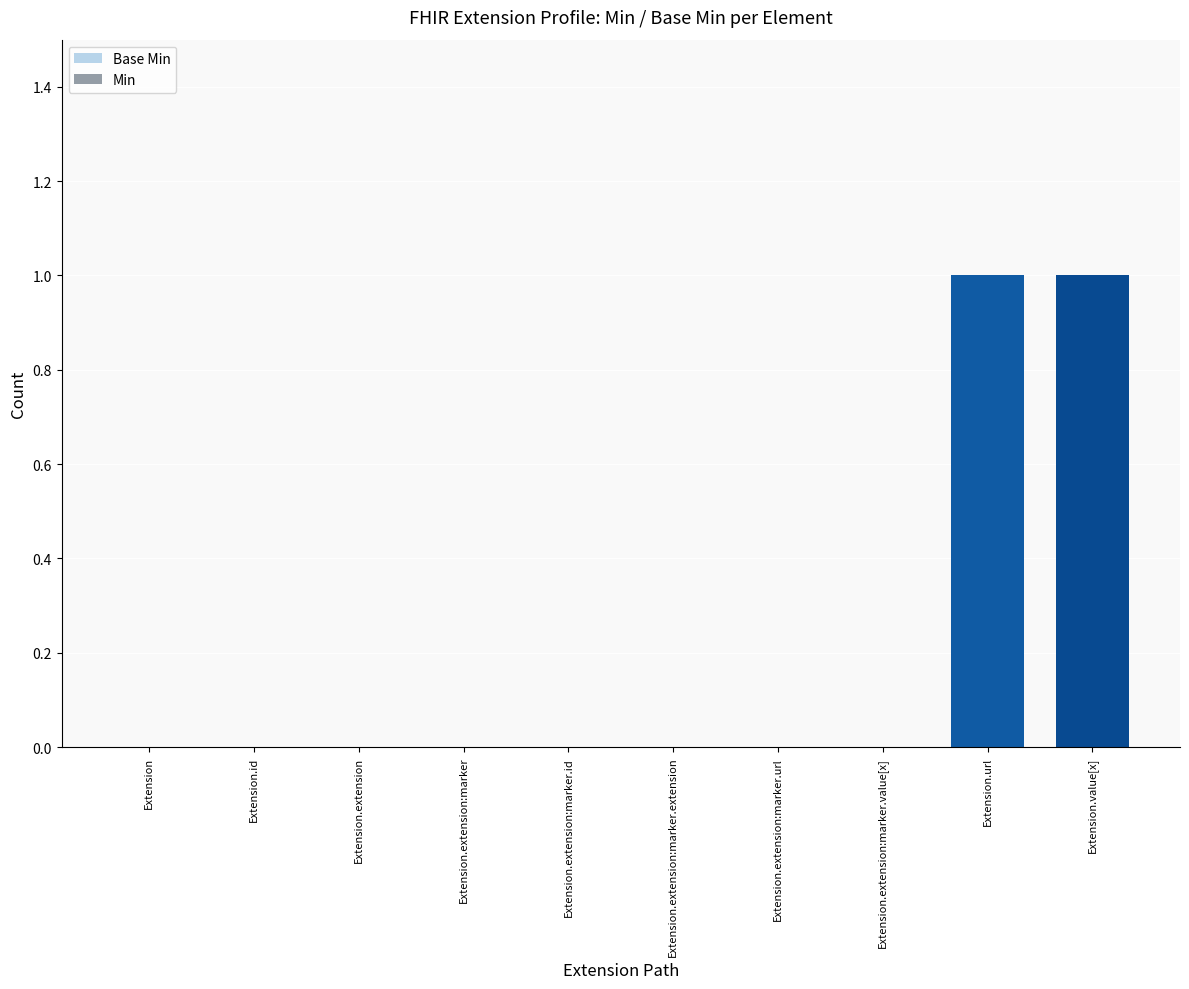

Is it true that the value at Extension.extension is -1?

False